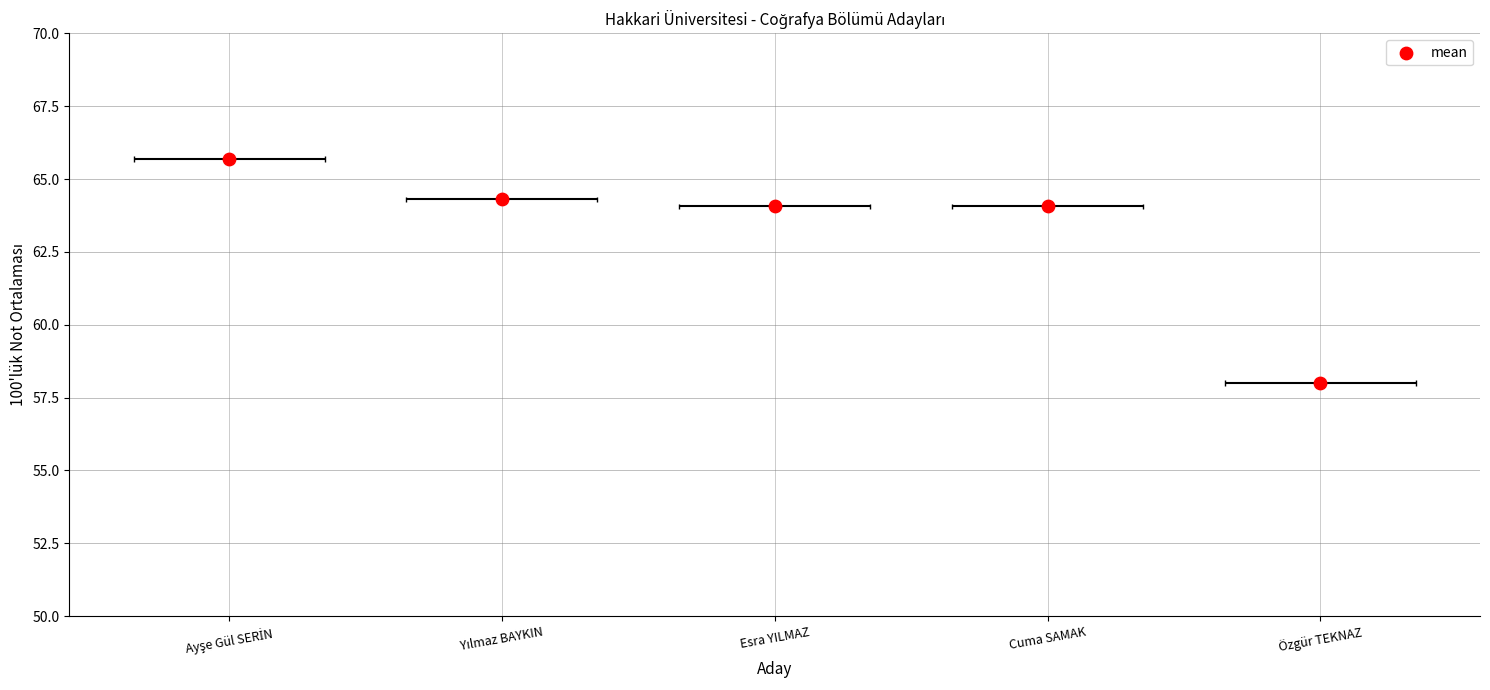

What is the change in value from Ayşe Gül SERİN to Yılmaz BAYKIN?

-1.4